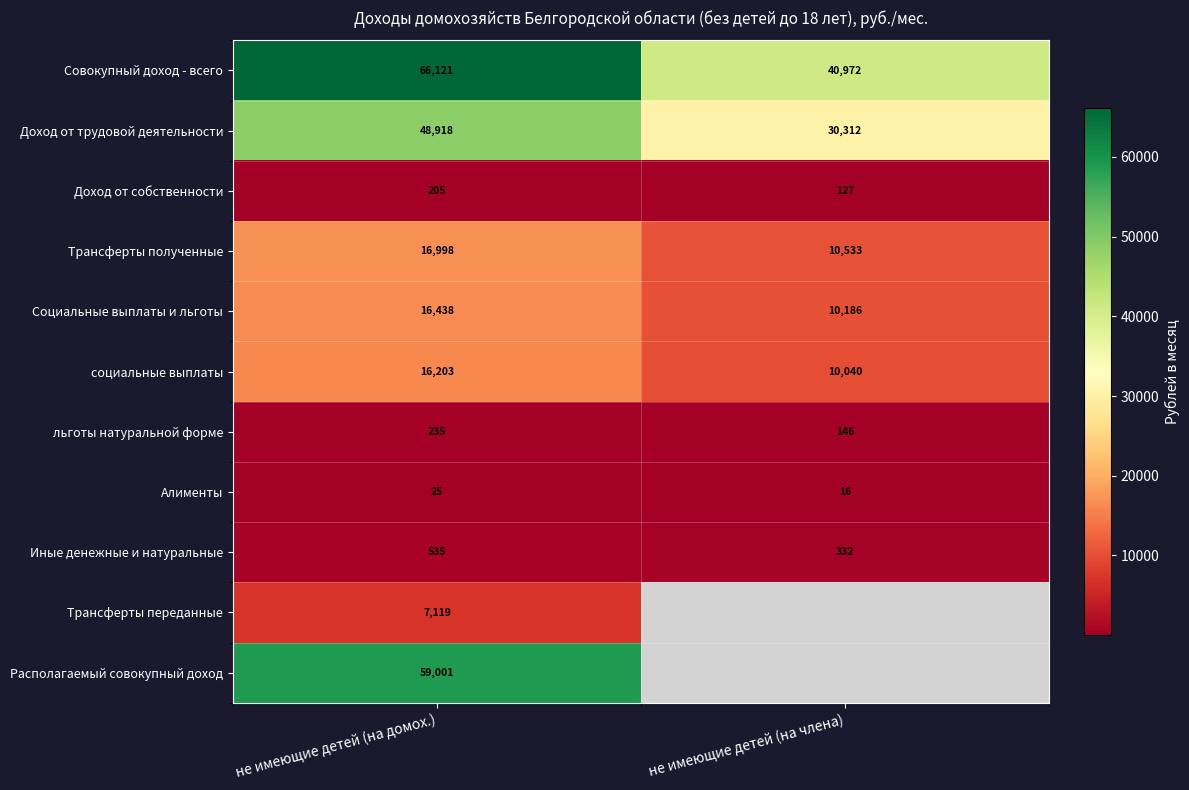

Where is Совокупный доход - всего nearest to the value 53546?

не имеющие детей (на члена)